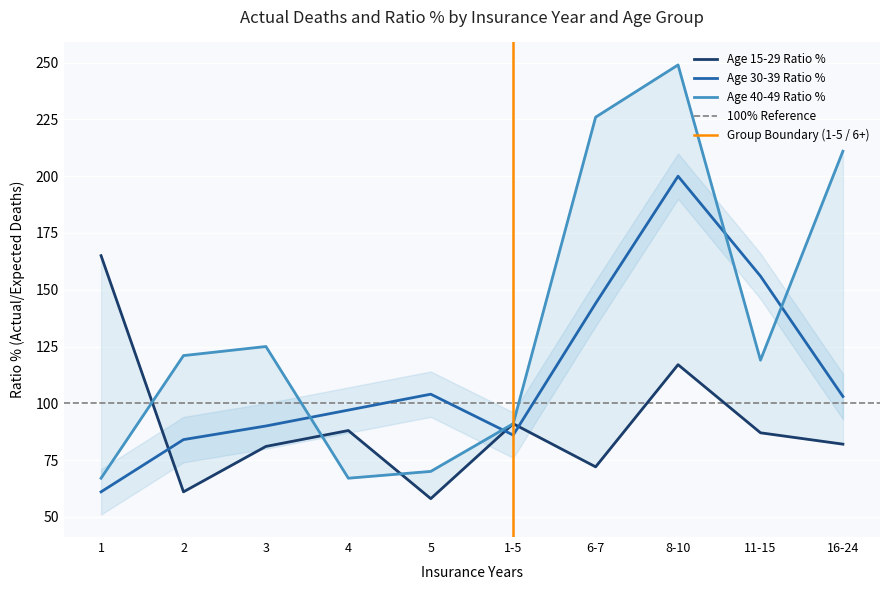

Which label corresponds to the smallest value in the chart?

5